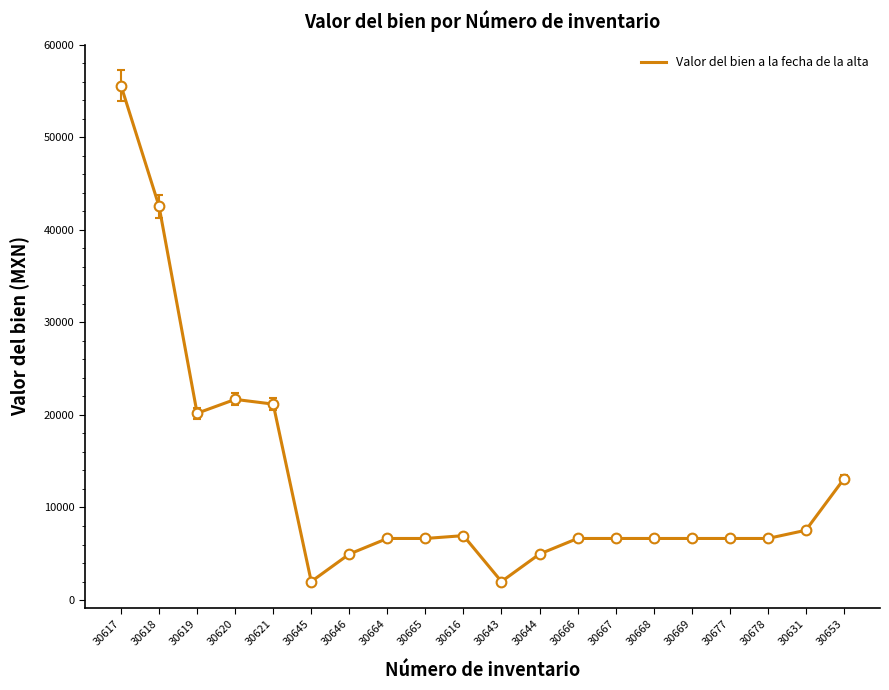

What is the smallest value displayed?

2000.0